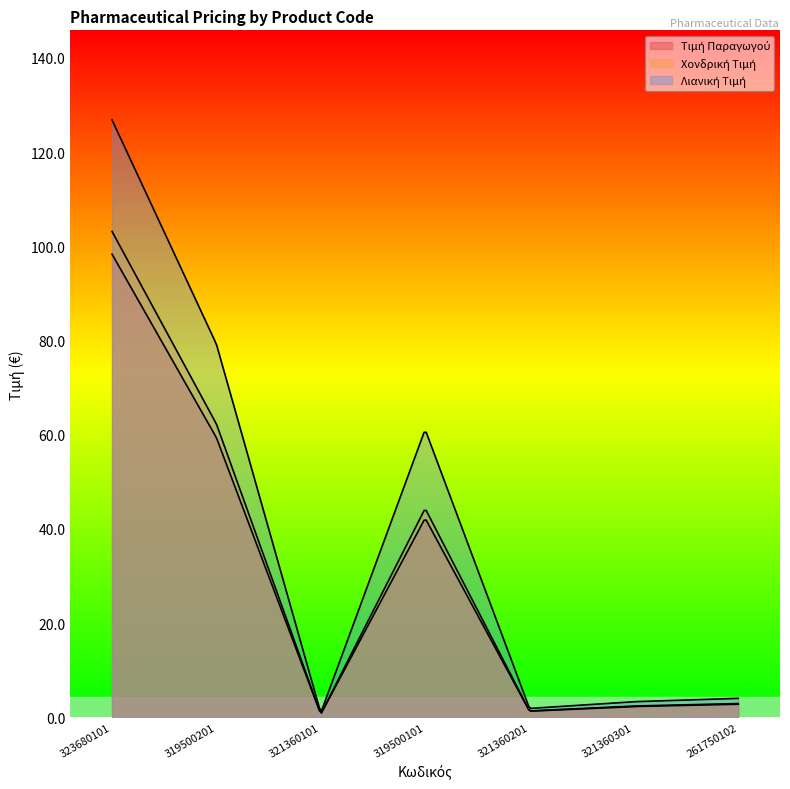

What is the minimum value for Τιμή Παραγωγού?

0.6